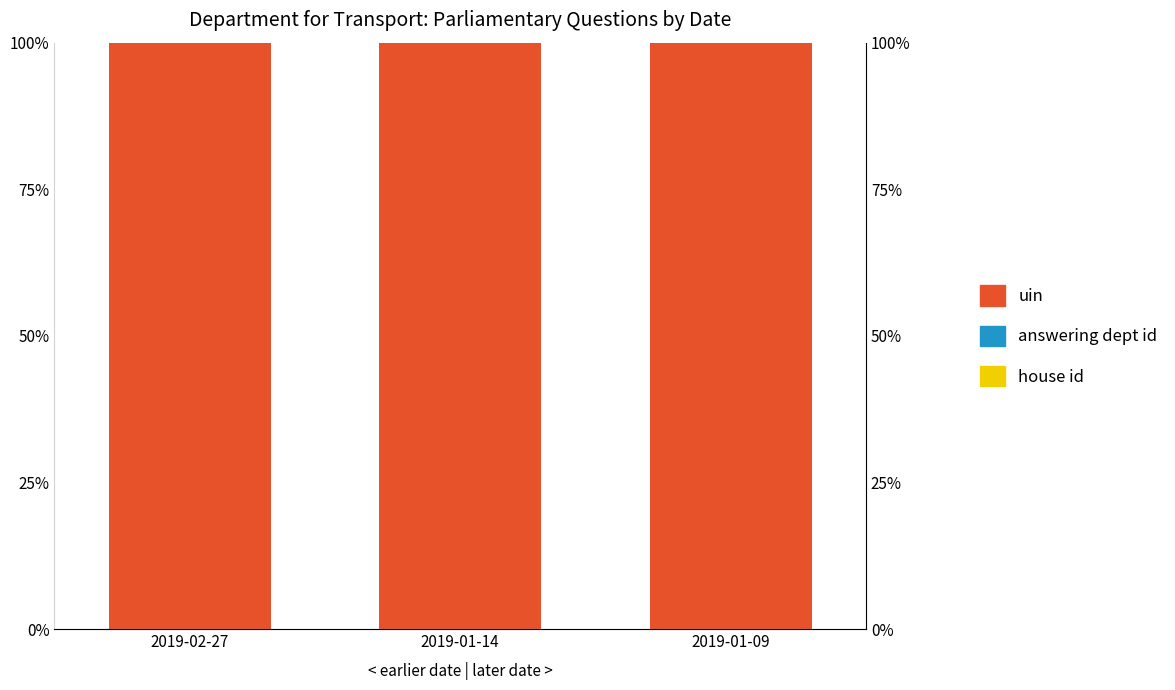

Where is uin nearest to the value 0?

2019-01-14